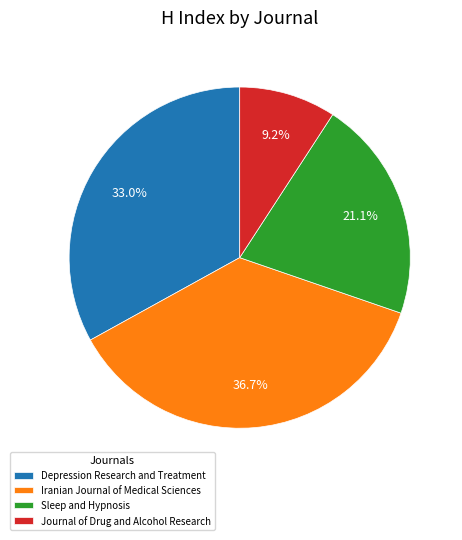

Which slice is the smallest?

Journal of Drug and Alcohol Research